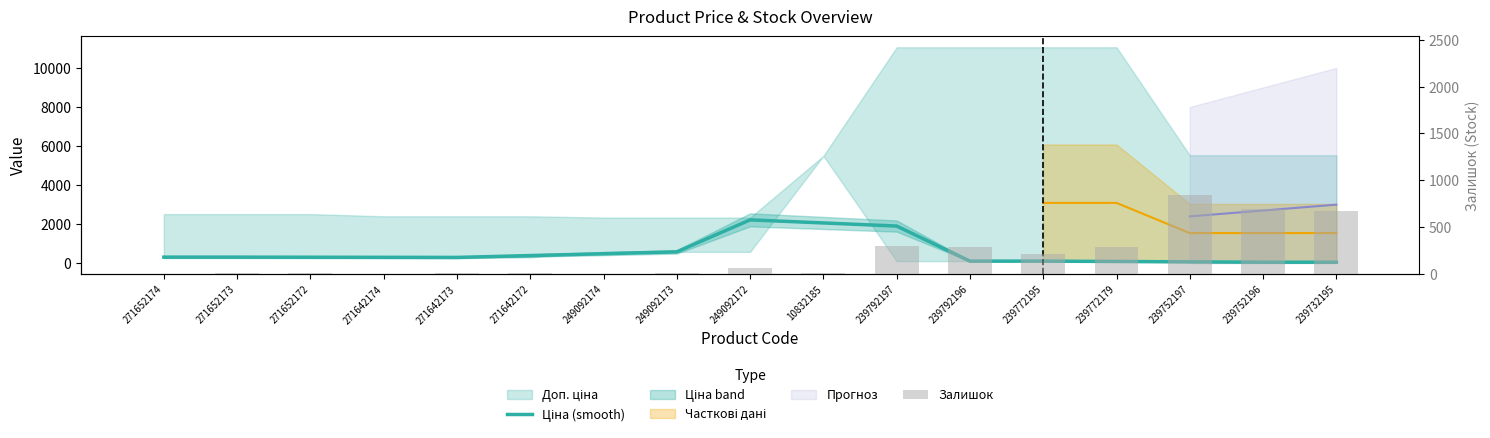

What is the total value across all series at 239752197?

918.7